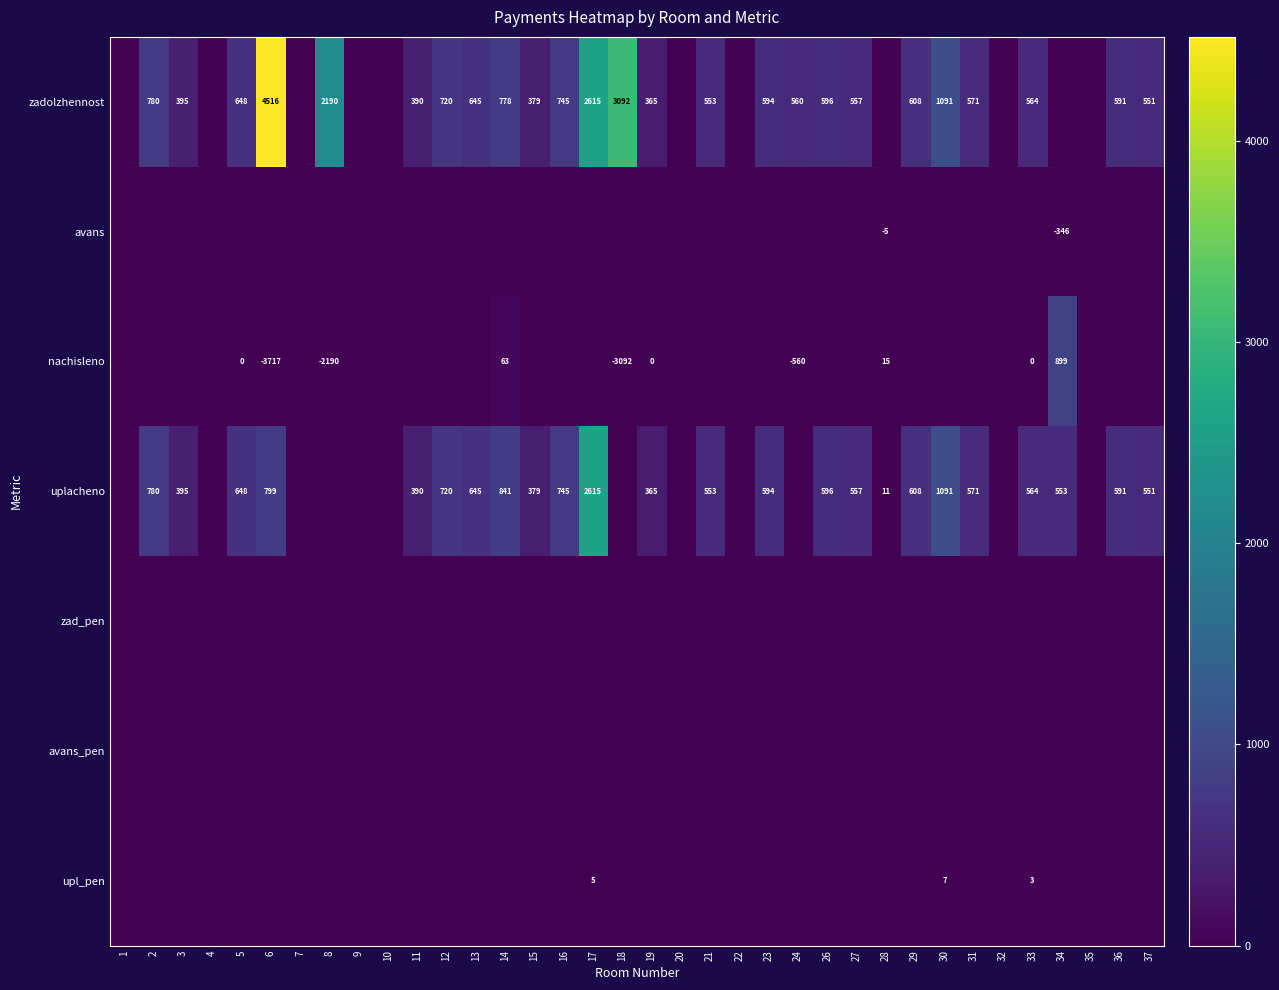

At which category is the sum across all series the highest?

17